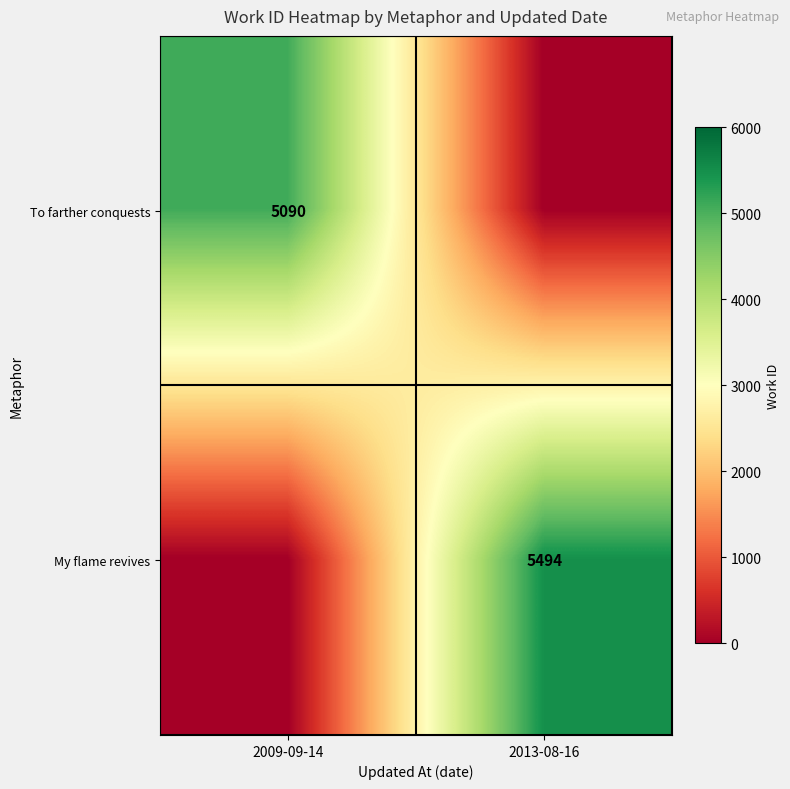

At which category does the chart reach its minimum across all series?

2013-08-16